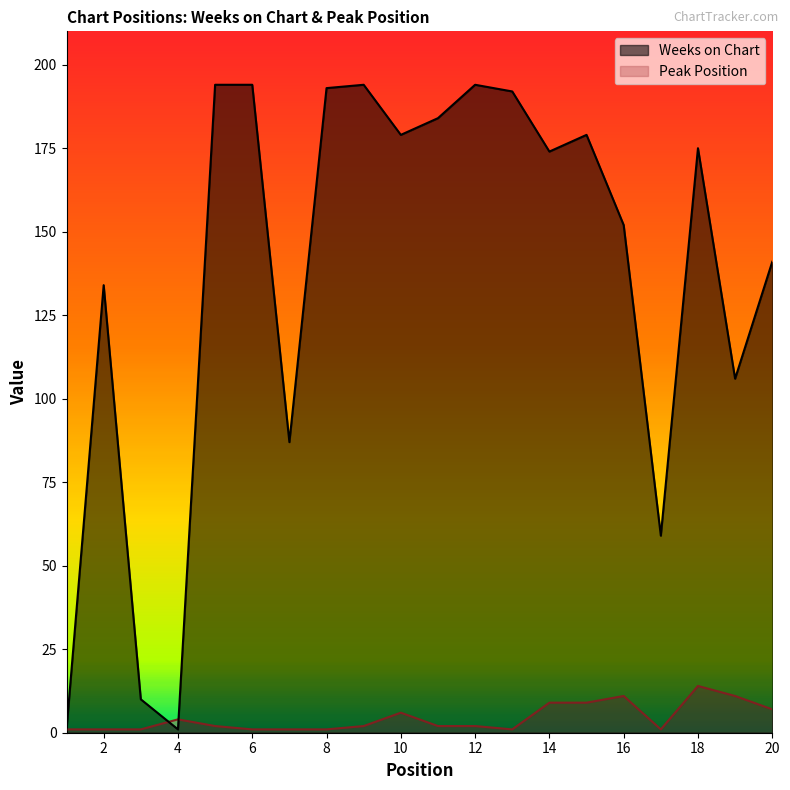

Is the value of Peak Position at 2 greater than the value of Weeks on Chart at 1?

No